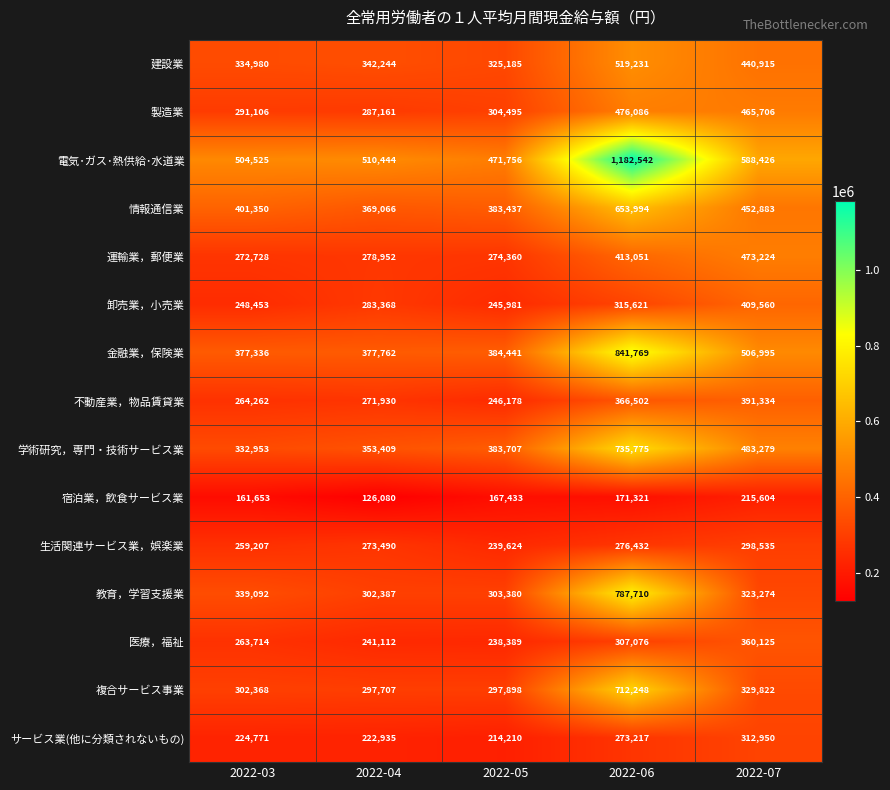

What is the difference between the second highest and minimum values in the 生活関連サービス業，娯楽業 series?

36808